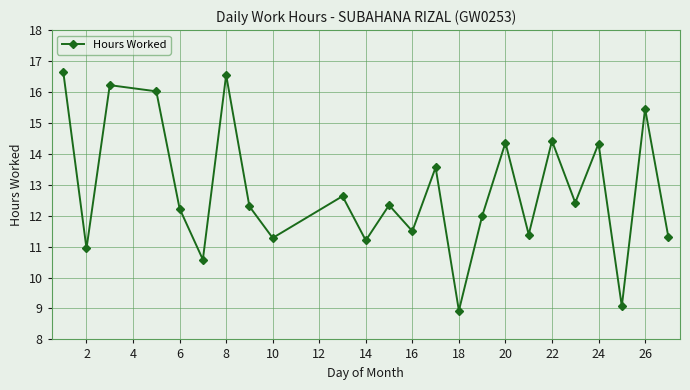

What is the difference between the maximum and minimum values?

7.7